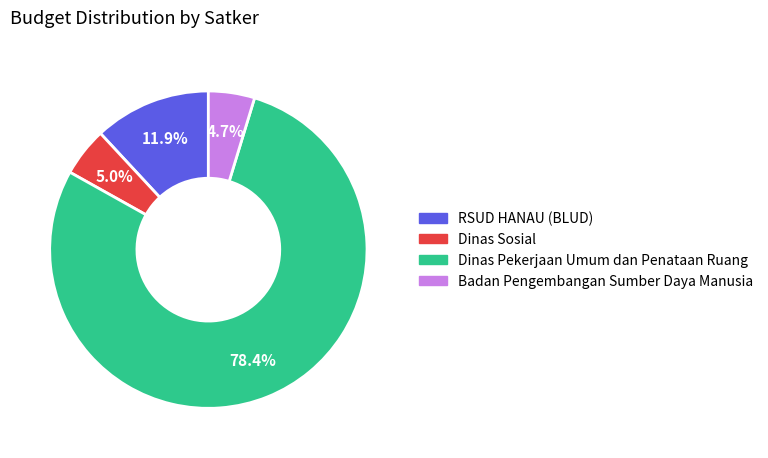

Does Dinas Sosial represent more than half of the total?

No